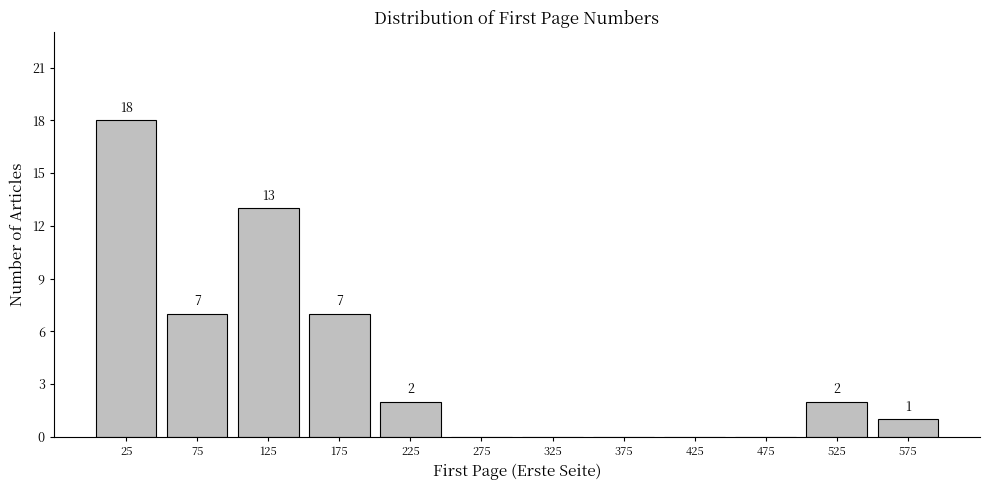

Which range on the x-axis has the tallest bar?

0 to 50